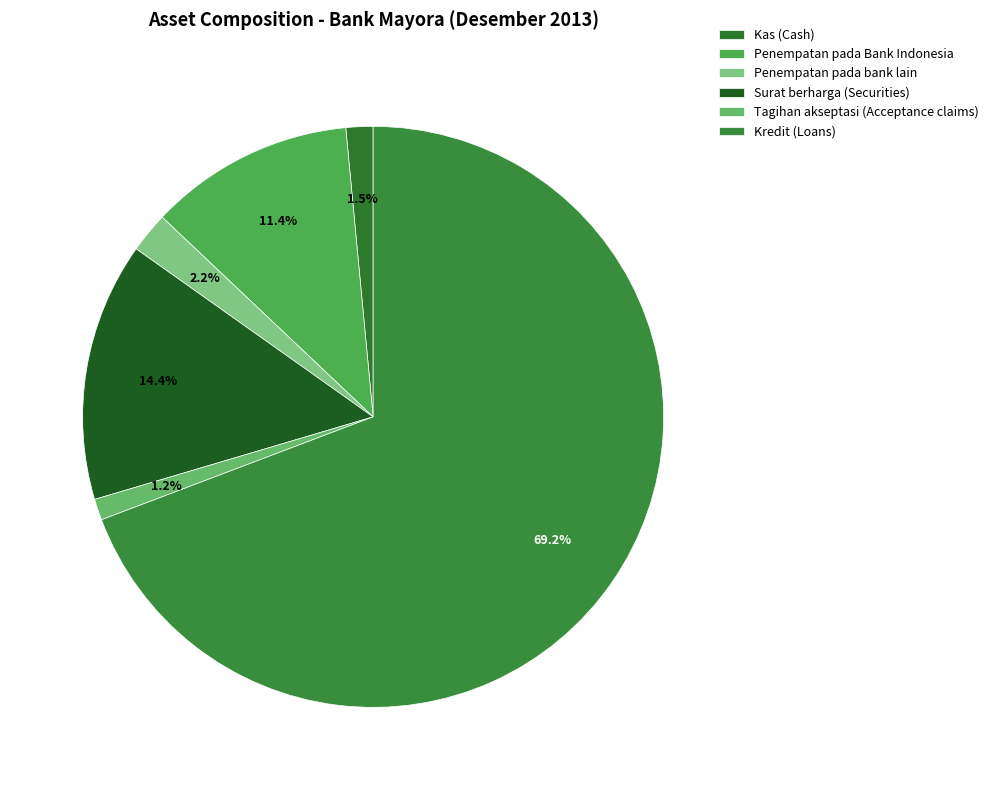

Which slice is the largest?

Kredit (Loans)